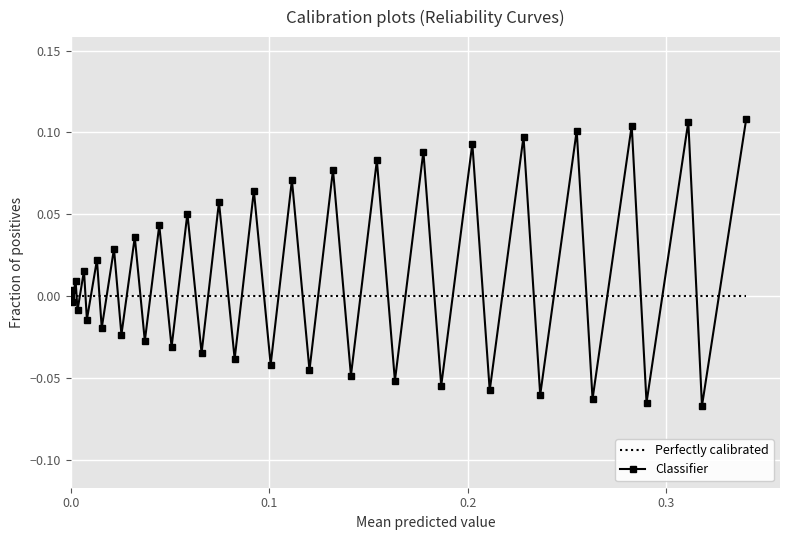

List the series in order of their peak value, highest first.

Classifier, Perfectly calibrated